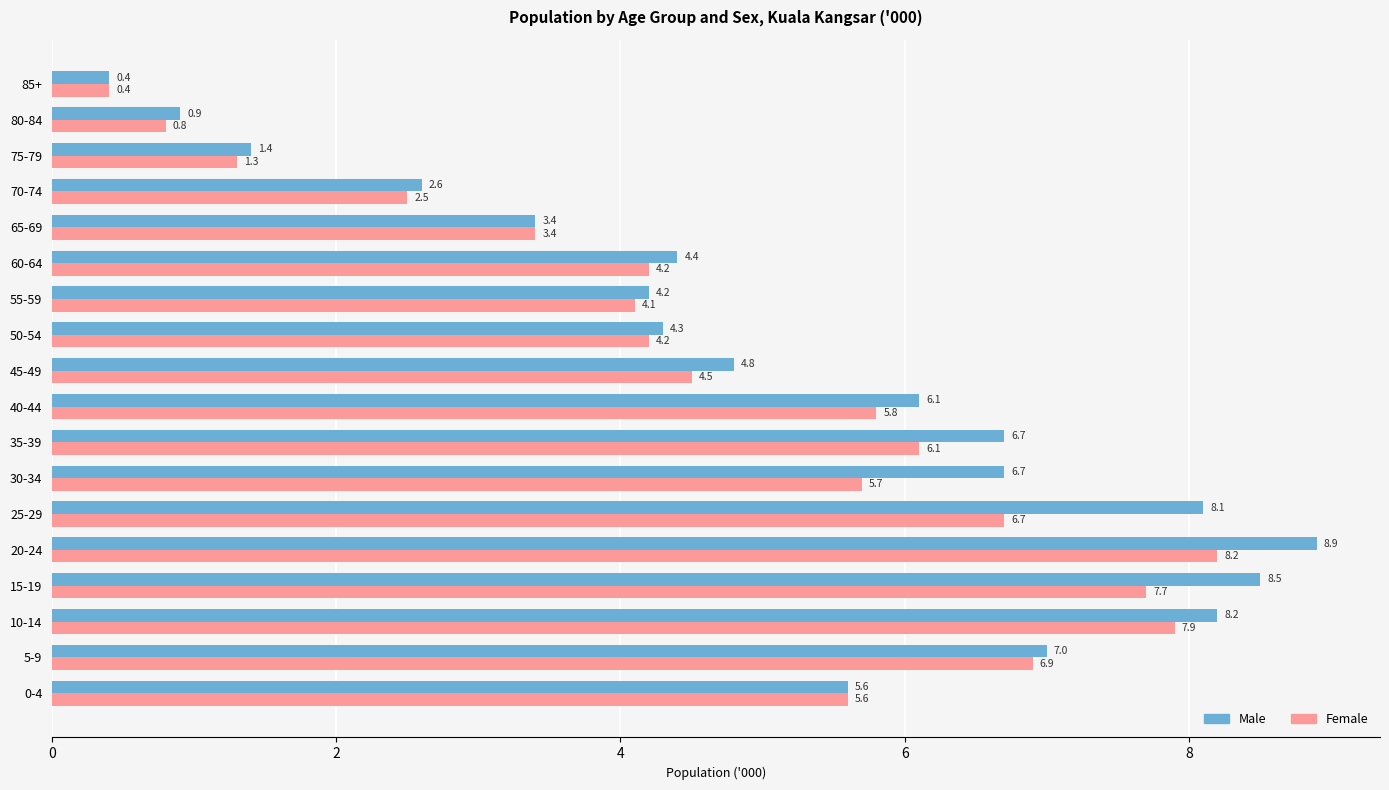

At how many categories does at least one series exceed 4?

13